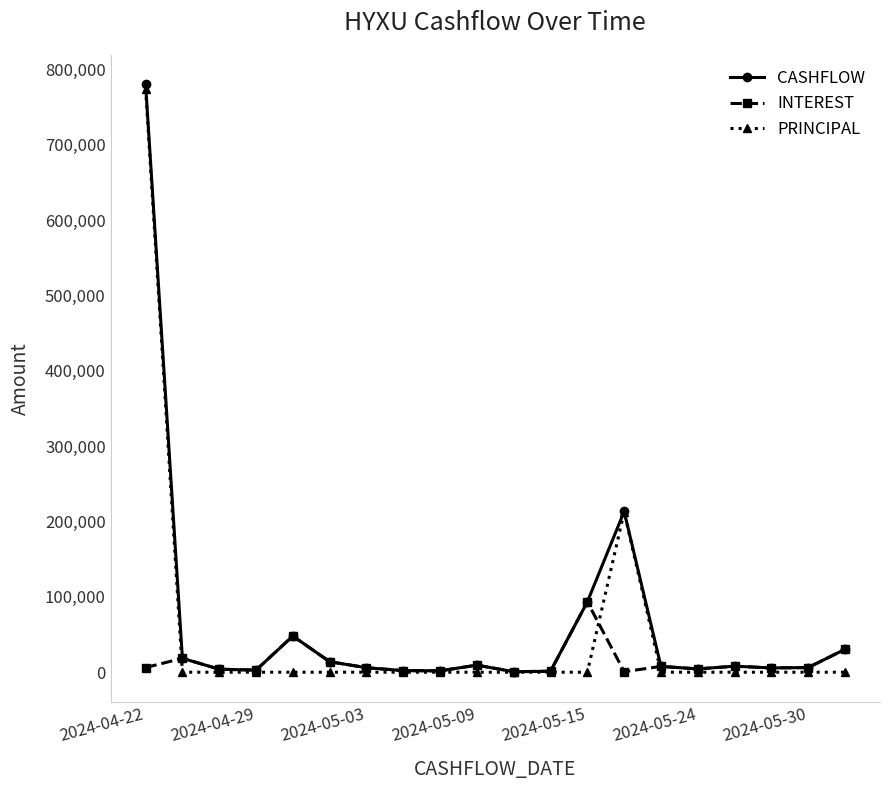

What are all the series names shown in the legend?

CASHFLOW, INTEREST, PRINCIPAL